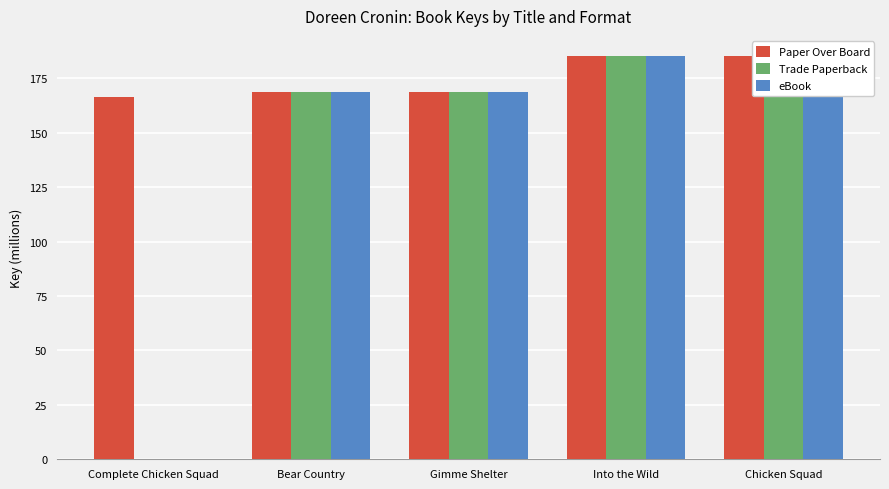

The Trade Paperback series shows 168.9 at Bear Country. True or false?

True